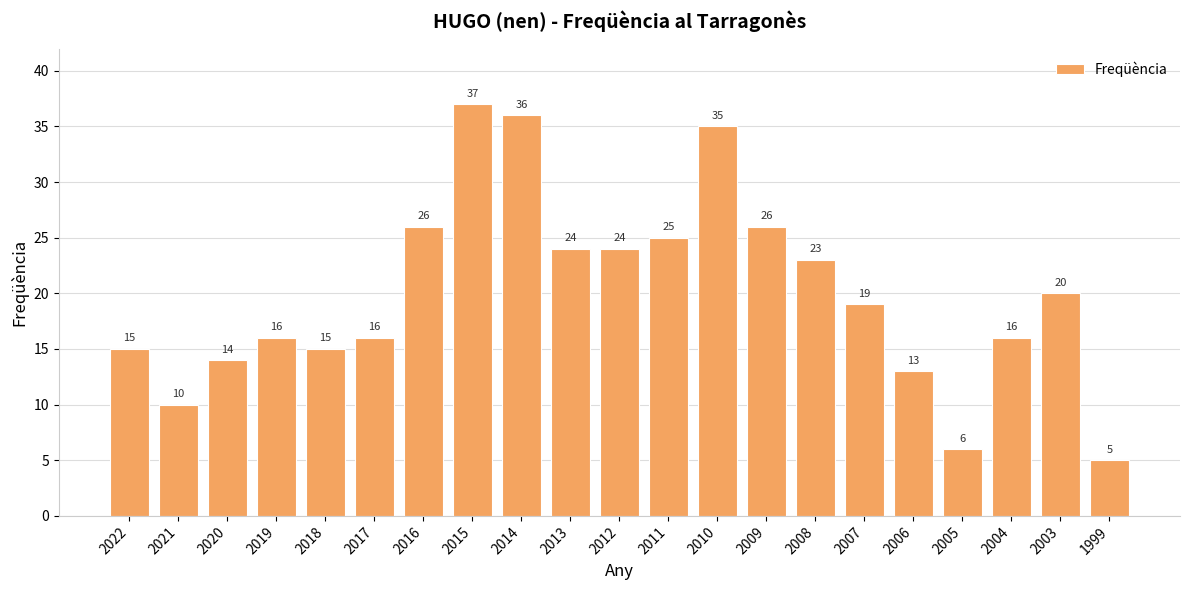

Which category has the highest value across all series?

2015